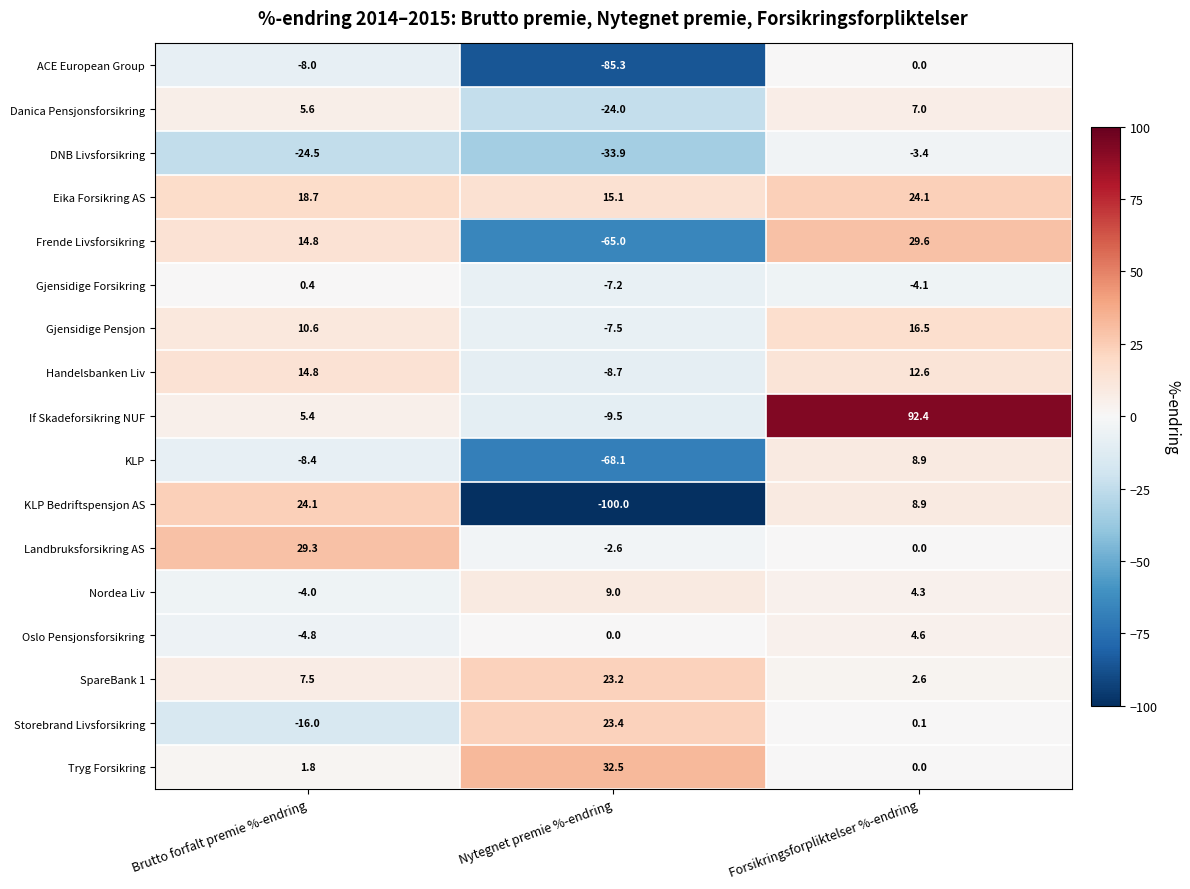

At which label does DNB Livsforsikring reach its peak?

Forsikringsforpliktelser %-endring